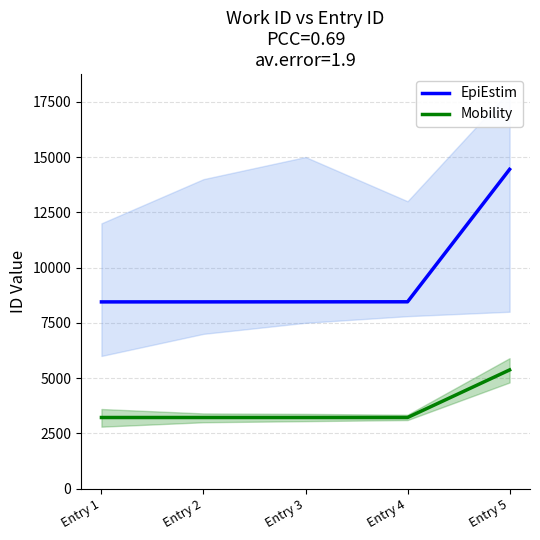

At which label does EpiEstim first exceed 8449?

Entry 4